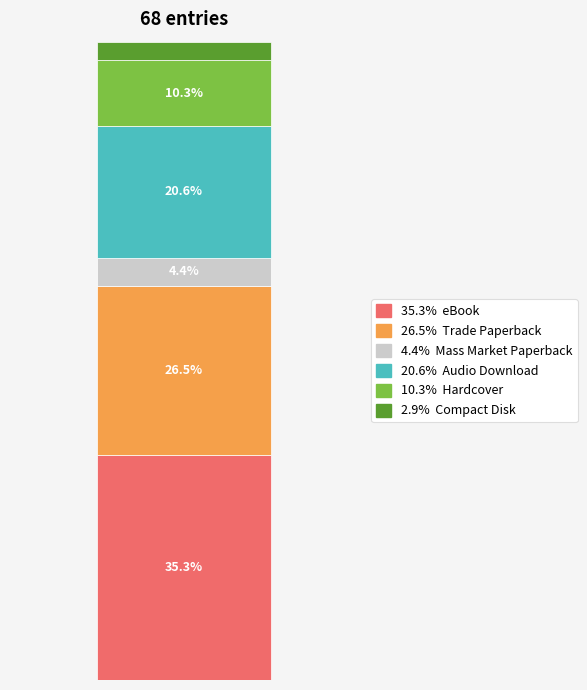

Is it true that the value at Audio Download is 14?

True